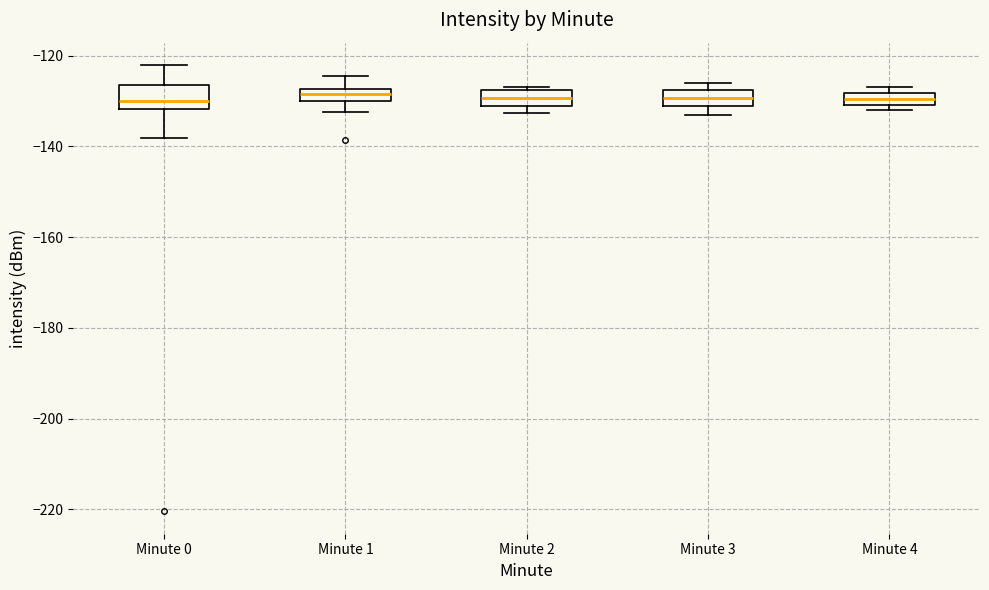

Where is the upper edge of the box for Minute 4 on the y-axis? The values are not printed on the chart, so give them approximately, as read against the axis.

-128